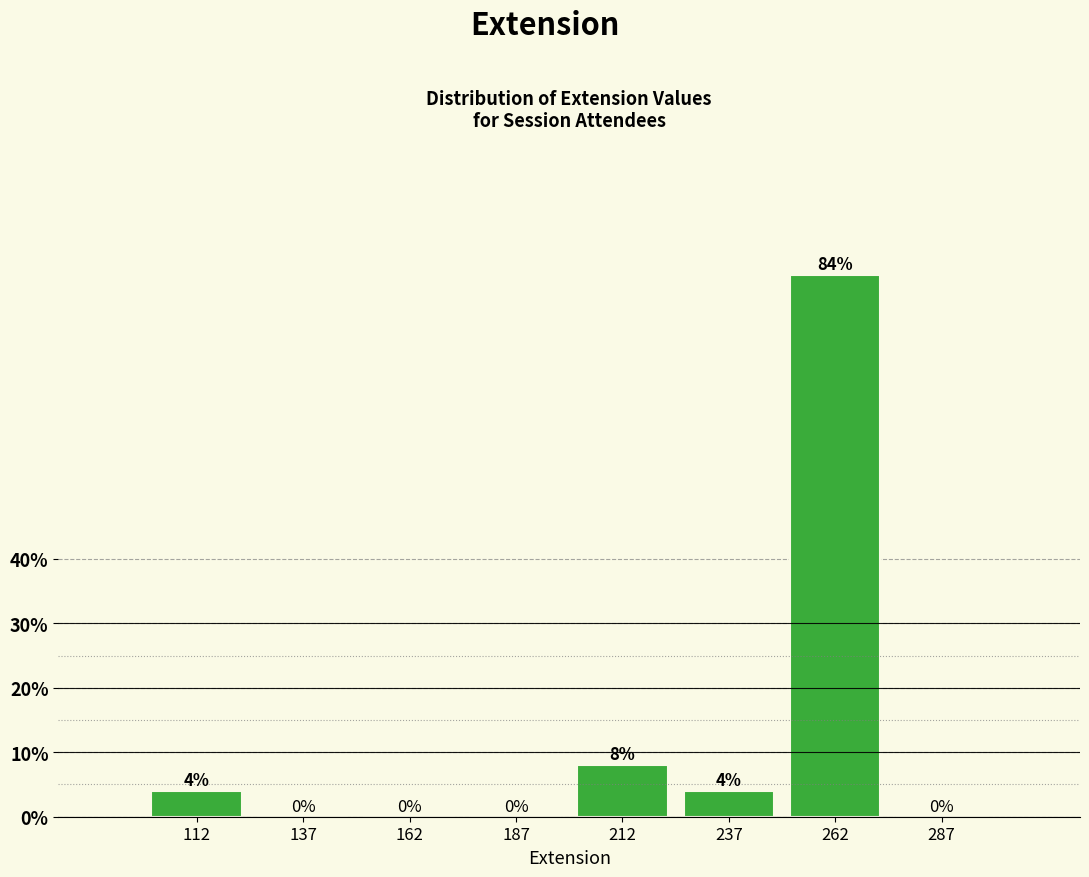

Which range on the x-axis has the tallest bar?

250 to 275